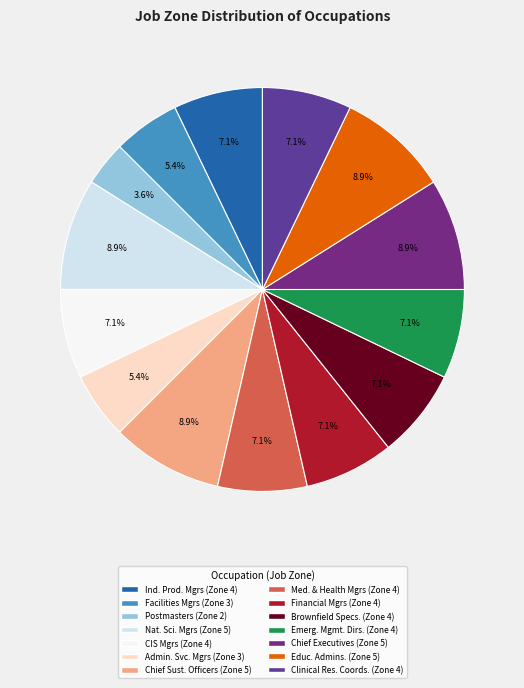

Which slice is the largest?

Natural Sciences Managers